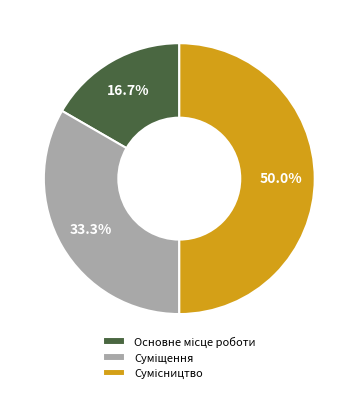

Which category has the smallest portion of the pie?

Основне місце роботи